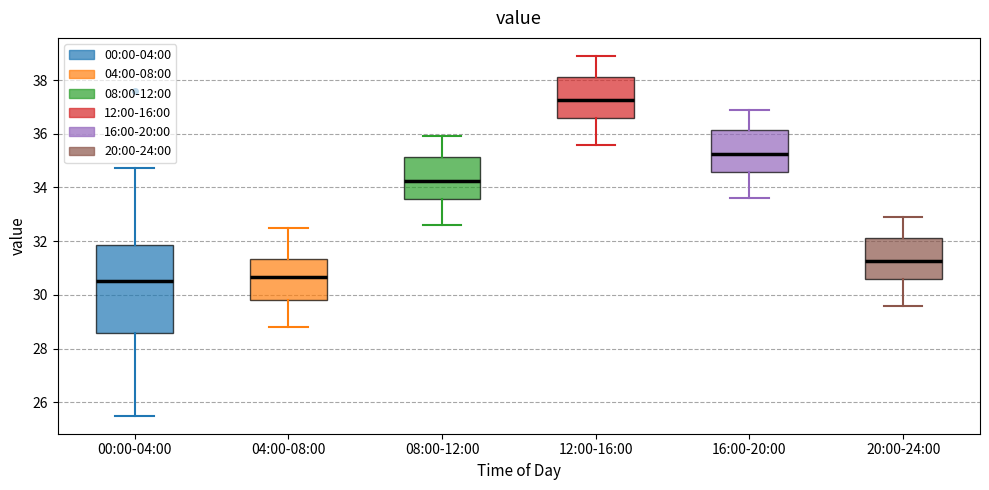

Reading left to right, read every box against the y-axis: the position of its median line, the range the box covers, and the ends of its whiskers. The values are not printed on the chart, so give them approximately, as read against the axis.

00:00-04:00: median 30.6, box 28.6 to 31.8, whiskers 25.6 to 34.8
04:00-08:00: median 30.6, box 29.8 to 31.4, whiskers 28.8 to 32.6
08:00-12:00: median 34.2, box 33.6 to 35.2, whiskers 32.6 to 36.0
12:00-16:00: median 37.2, box 36.6 to 38.2, whiskers 35.6 to 39.0
16:00-20:00: median 35.2, box 34.6 to 36.2, whiskers 33.6 to 37.0
20:00-24:00: median 31.2, box 30.6 to 32.2, whiskers 29.6 to 33.0